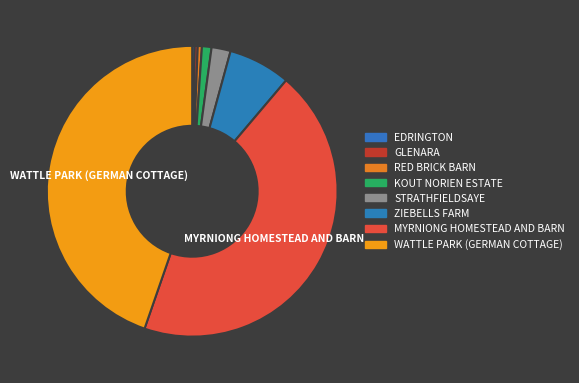

Between WATTLE PARK (GERMAN COTTAGE) and EDRINGTON, which is larger?

WATTLE PARK (GERMAN COTTAGE)